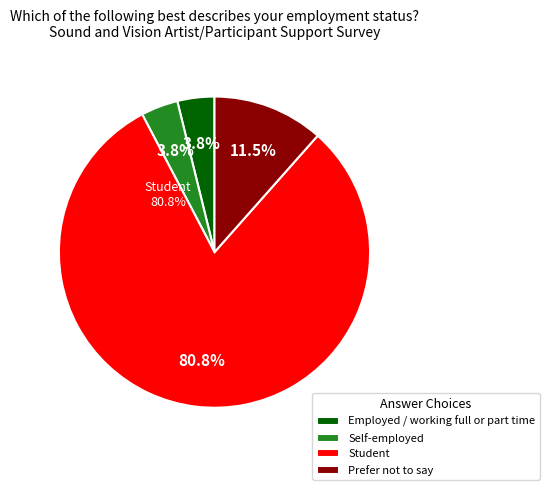

The Student slice represents 81% of the pie. True or false?

True